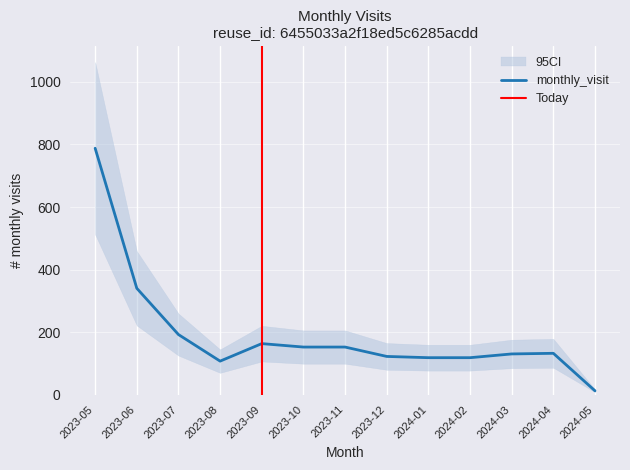

What position from the right is 2024-02?

4